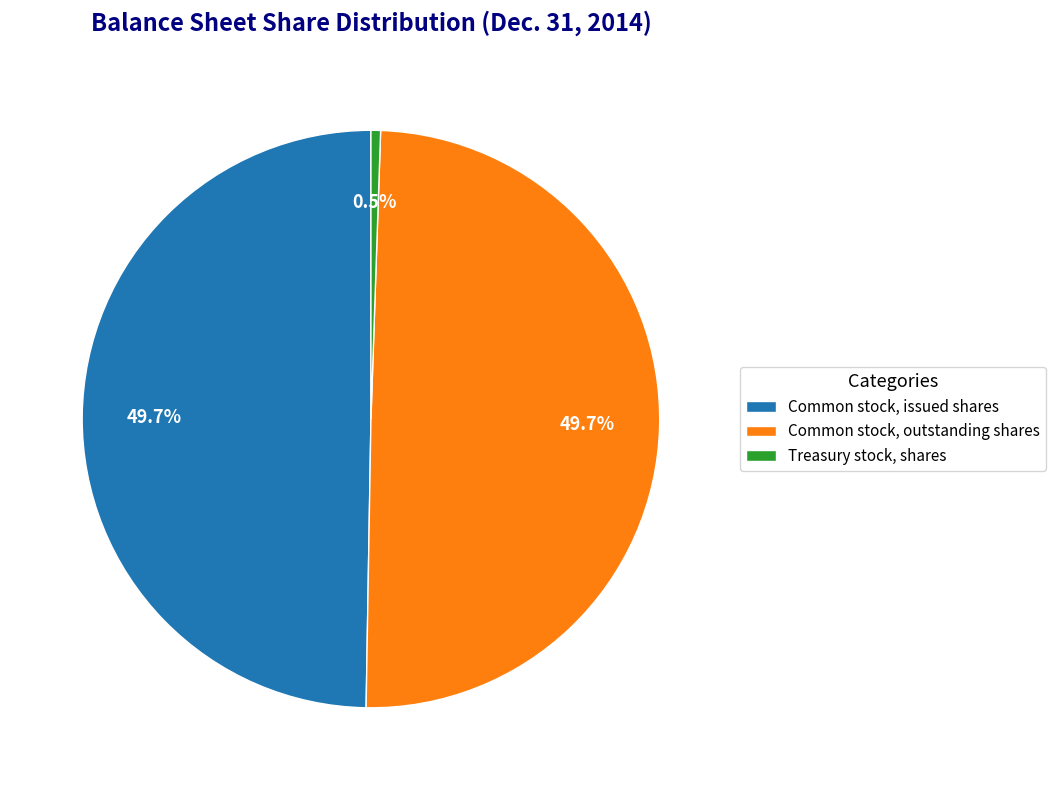

Count the number of slices in the pie.

3